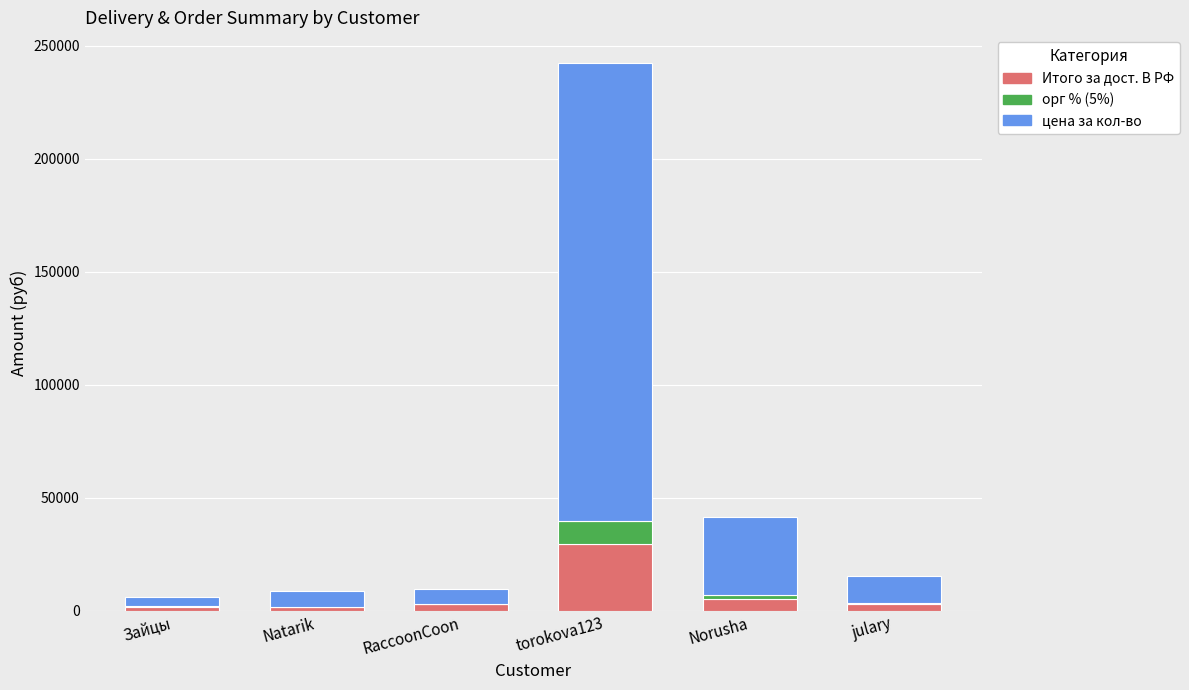

At which category is the sum across all series the highest?

torokova123